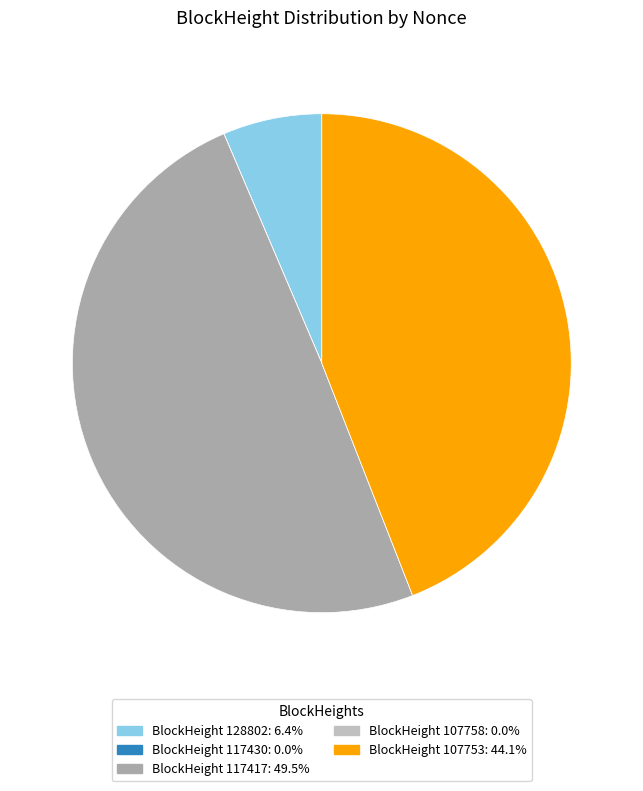

Count the number of slices in the pie.

5